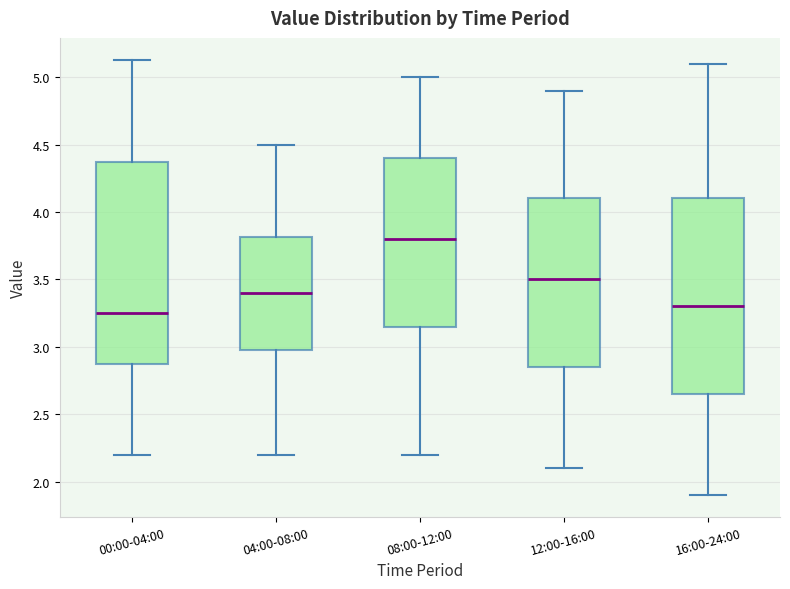

Which box has the highest median line?

08:00-12:00